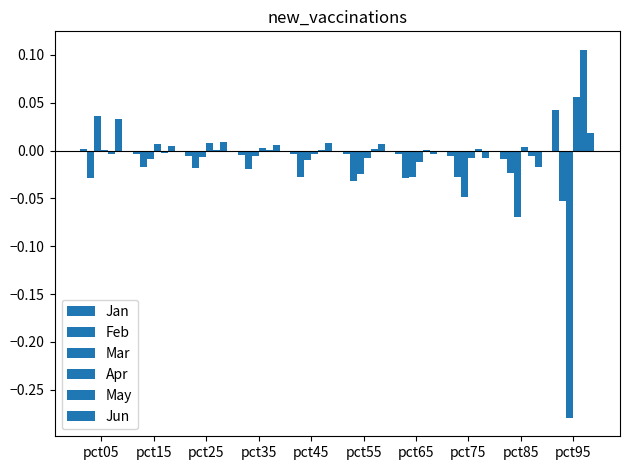

Reading left to right, list all the values displayed in this chart.

Jan: 0.0	-0.0	-0.0	-0.0	-0.0	-0.0	-0.0	-0.0	-0.0	0.0
Feb: -0.0	-0.0	-0.0	-0.0	-0.0	-0.0	-0.0	-0.0	-0.0	-0.1
Mar: 0.0	-0.0	-0.0	-0.0	-0.0	-0.0	-0.0	-0.0	-0.1	-0.3
Apr: 0.0	0.0	0.0	0.0	-0.0	-0.0	-0.0	-0.0	0.0	0.1
May: -0.0	-0.0	0.0	0.0	0.0	0.0	0.0	0.0	-0.0	0.1
Jun: 0.0	0.0	0.0	0.0	0.0	0.0	-0.0	-0.0	-0.0	0.0